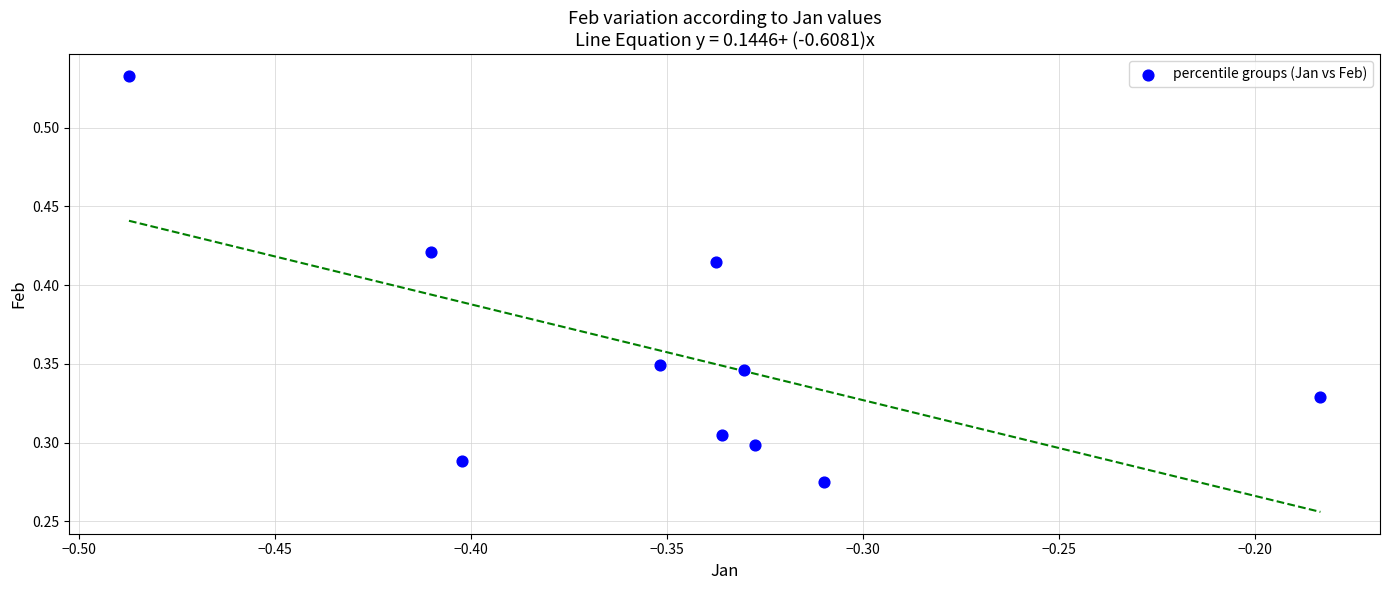

What is the average X value?

-0.3